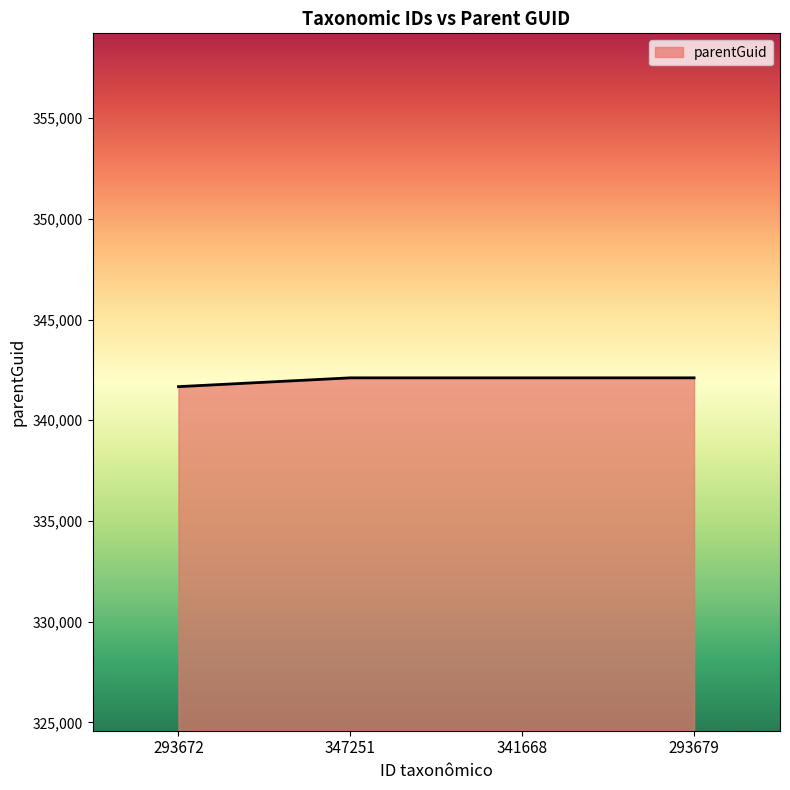

How many values are below 342105?

1